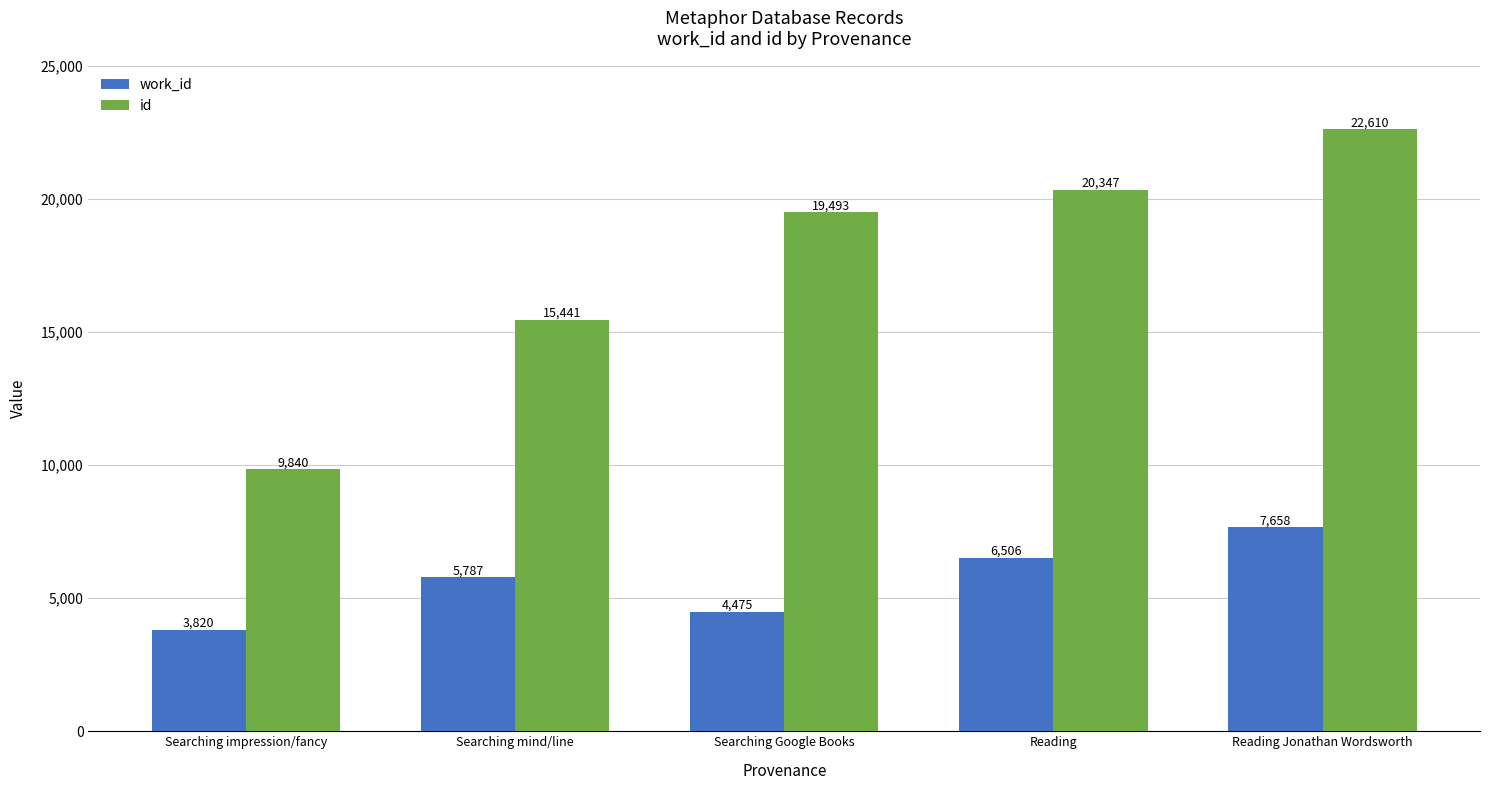

Rank the series at Searching mind/line from lowest to highest value.

work_id, id